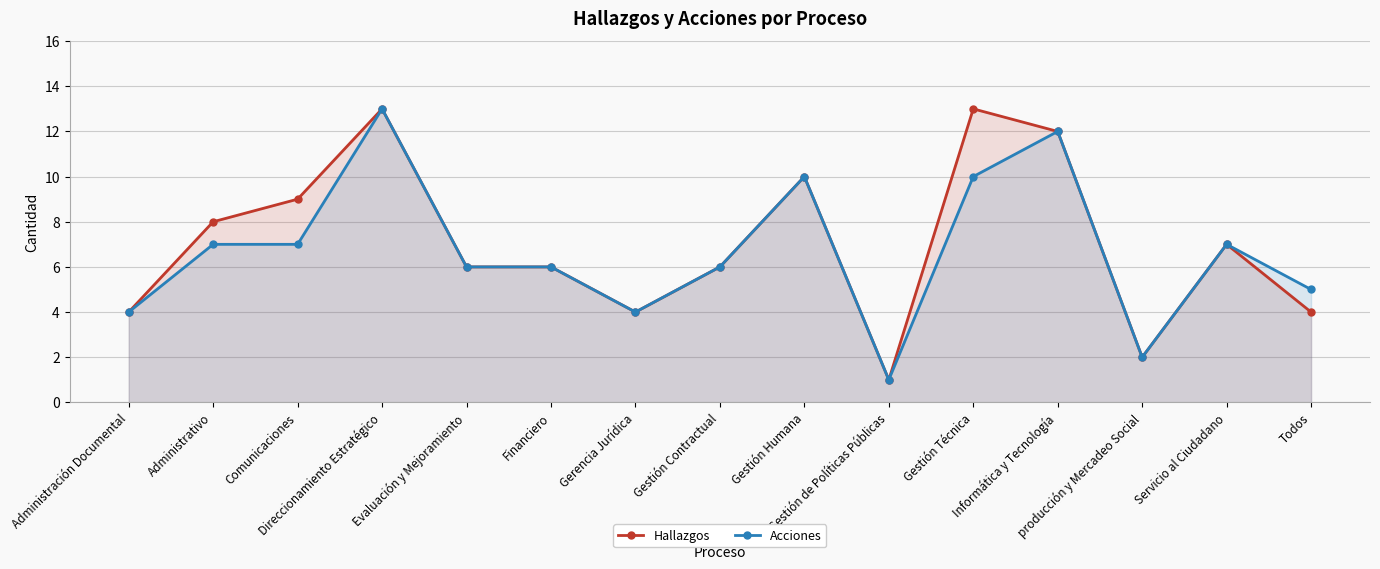

Reading left to right, what are all the values shown in this chart?

Hallazgos: 4	8	9	13	6	6	4	6	10	1	13	12	2	7	4
Acciones: 4	7	7	13	6	6	4	6	10	1	10	12	2	7	5